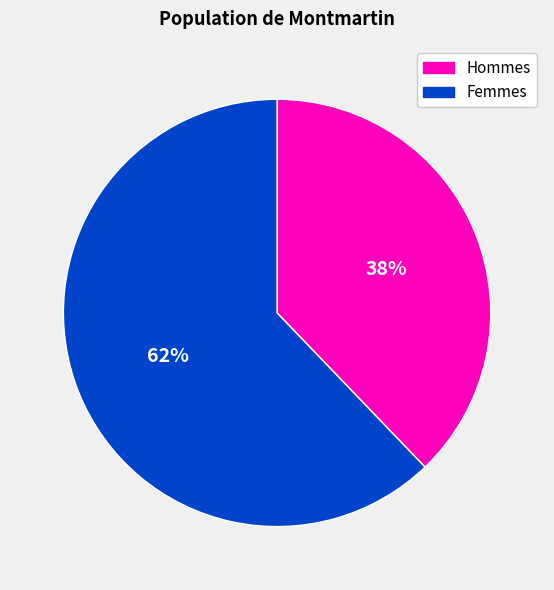

To the nearest percent, what is the difference between the largest and smallest slice percentages?

24%